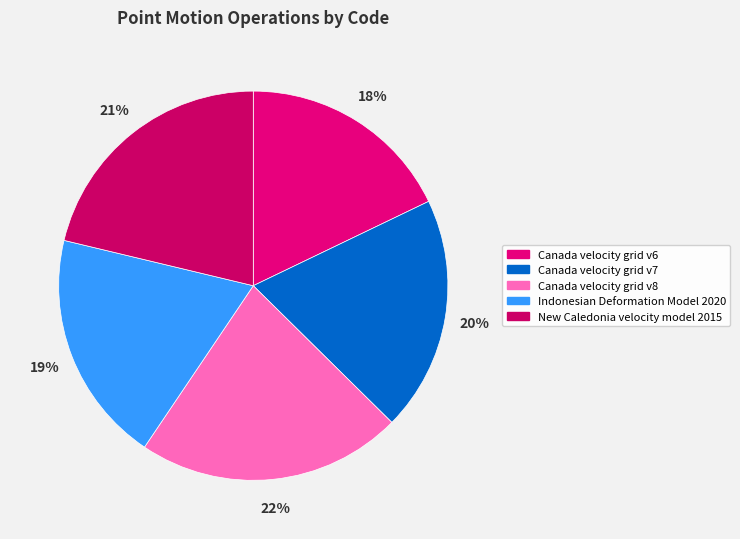

The New Caledonia velocity model 2015 slice represents 8% of the pie. True or false?

False